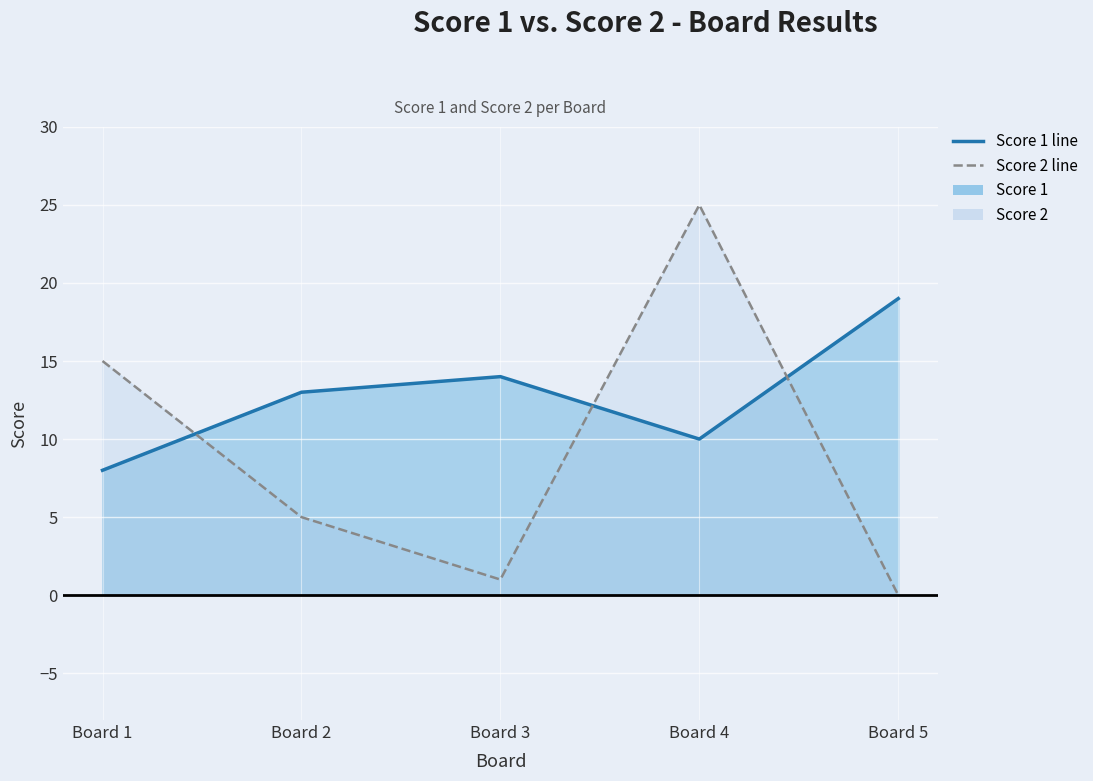

What is the total value across all series at Board 3?

15